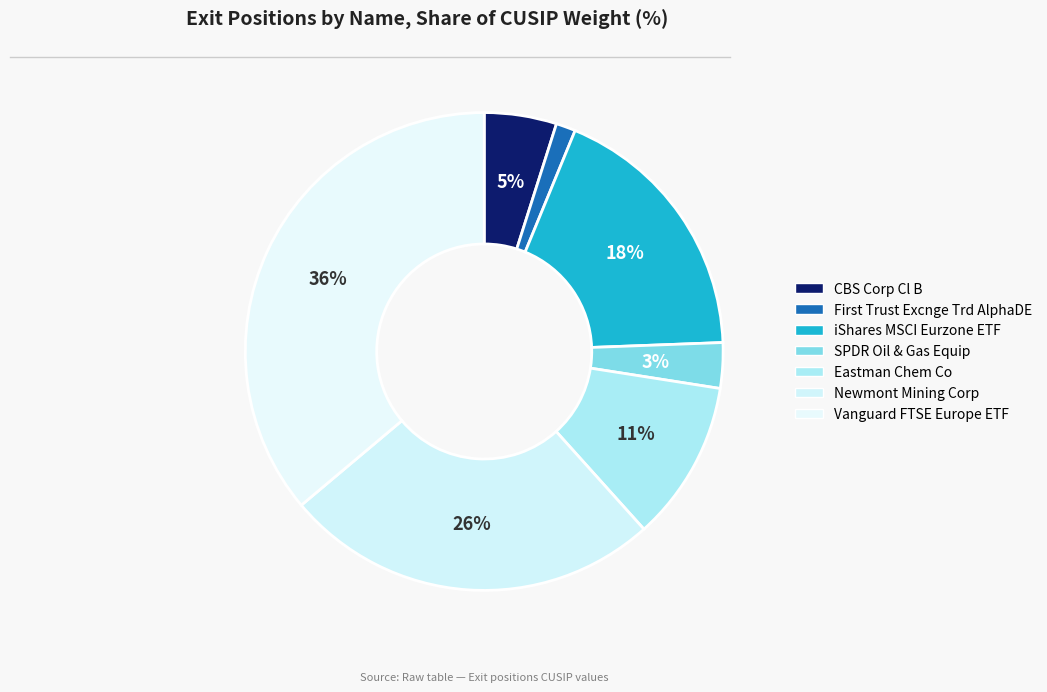

Which has a higher value, CBS Corp Cl B or Eastman Chem Co?

Eastman Chem Co